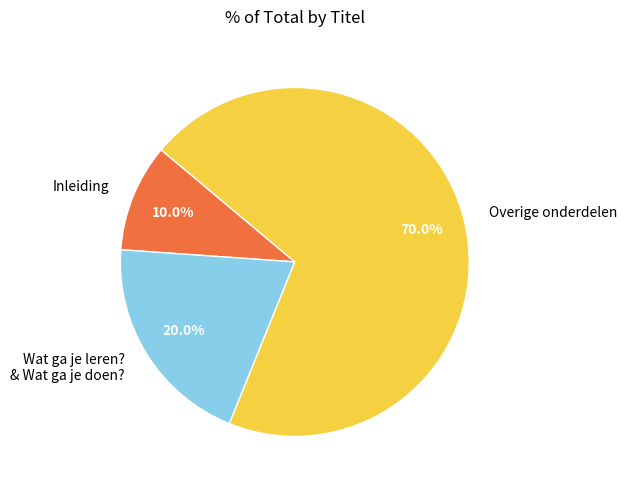

How much of the chart is everything except Overige onderdelen?

30.0%